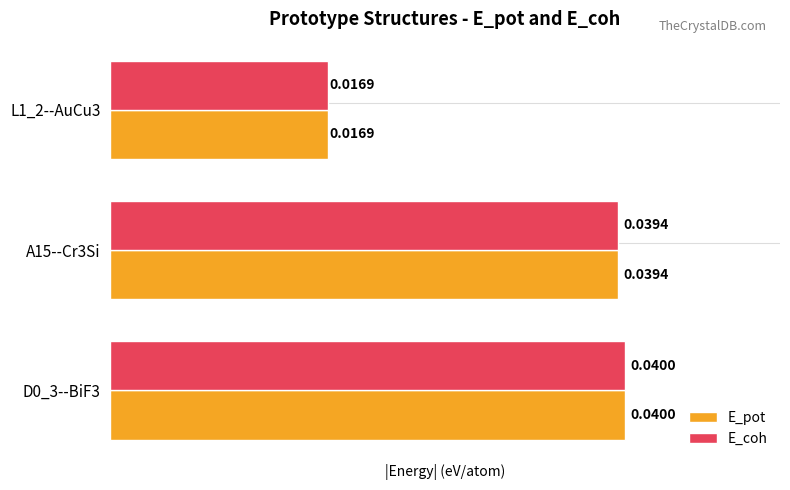

Is the value of E_coh at D0_3--BiF3 greater than the value of E_pot at A15--Cr3Si?

Yes